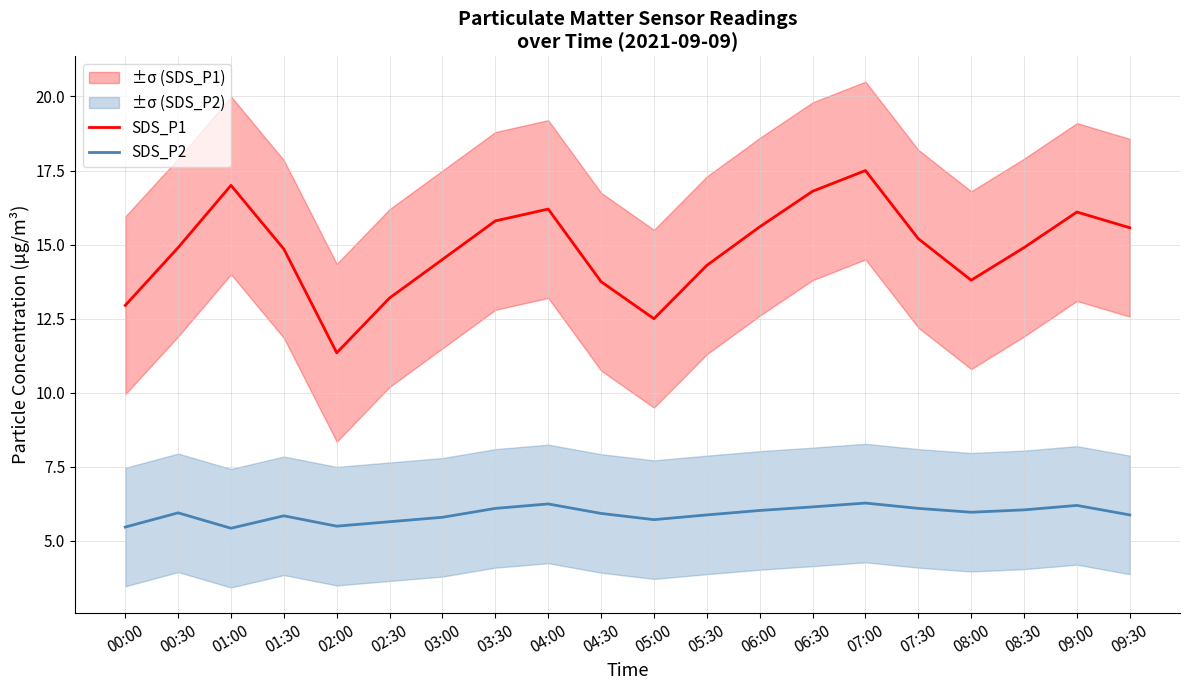

At which label is SDS_P2 closest to 5?

01:00